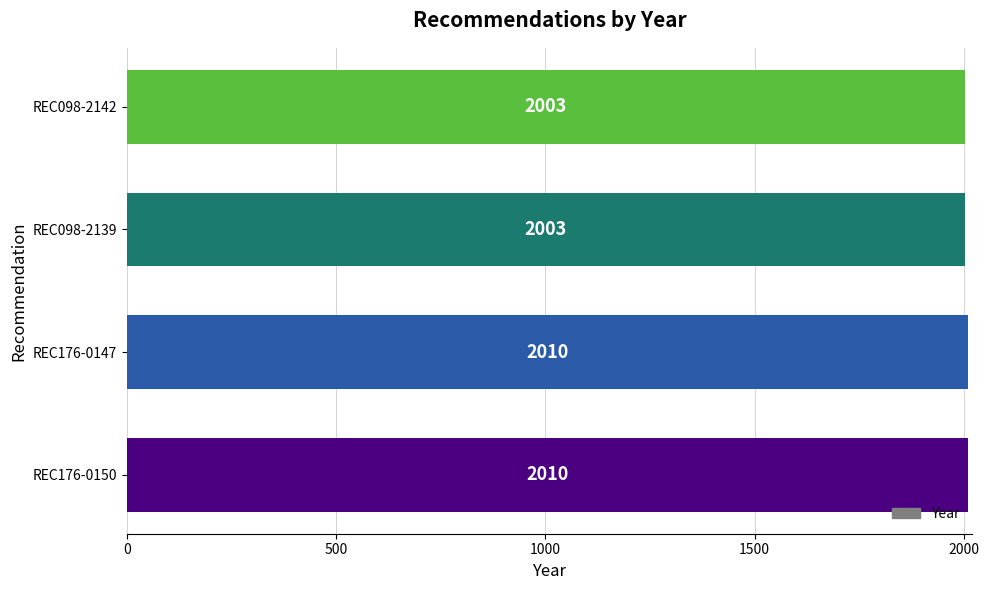

Between REC176-0150 and REC098-2139, which is larger?

REC176-0150